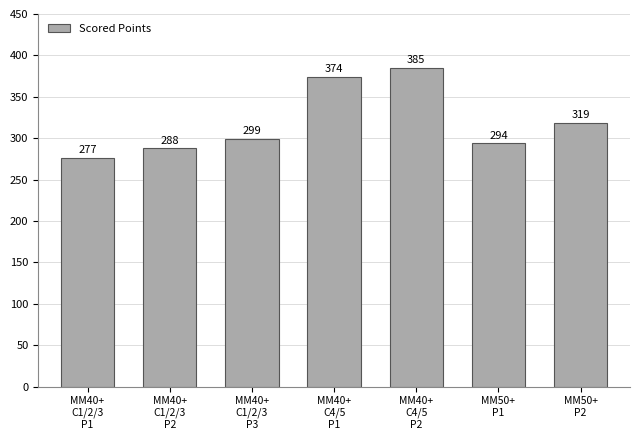

What is the label of the 2nd bar from the right?

MM50+
P1